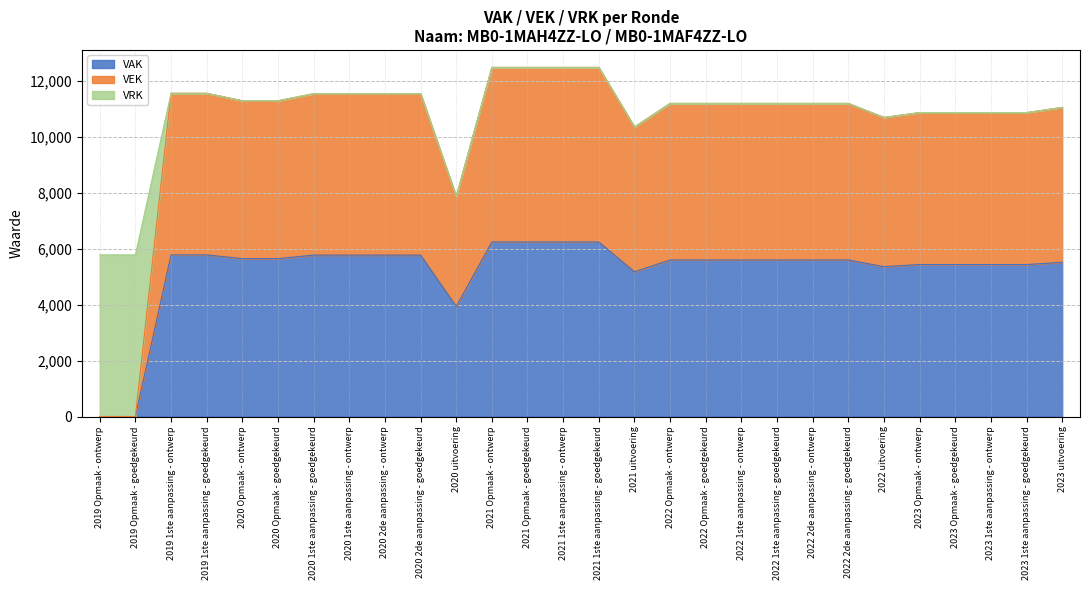

Does the chart display data point markers on the line(s)?

No